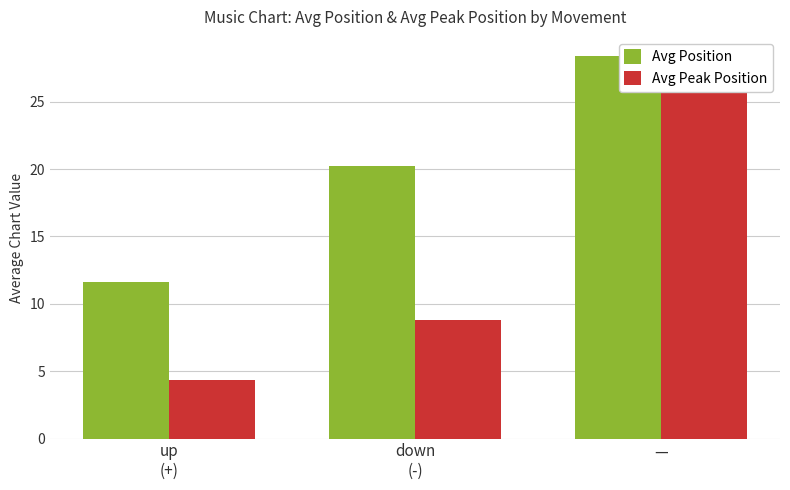

At which category is the sum across all series the highest?

—